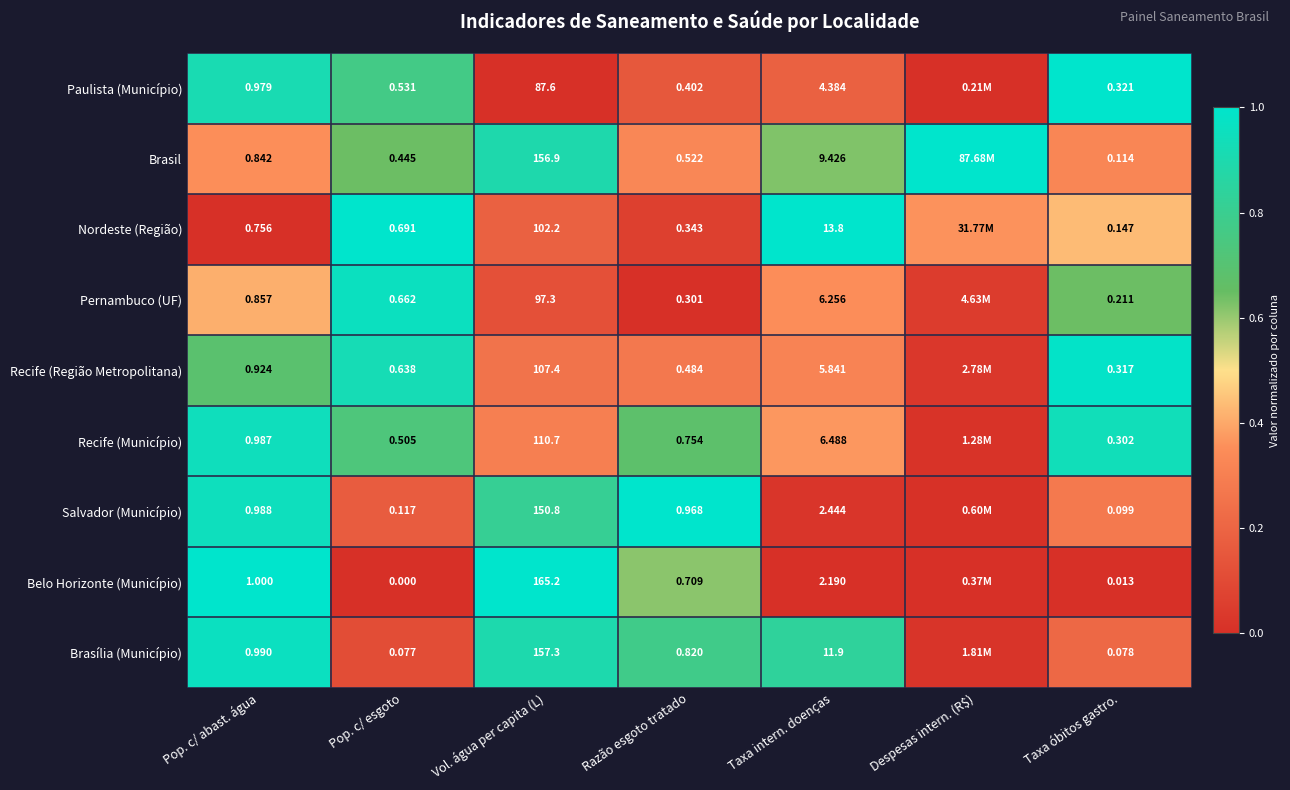

Rank the series at Razão esgoto tratado from highest to lowest value.

Salvador (Município), Brasília (Município), Recife (Município), Belo Horizonte (Município), Brasil, Recife (Região Metropolitana), Paulista (Município), Nordeste (Região), Pernambuco (UF)